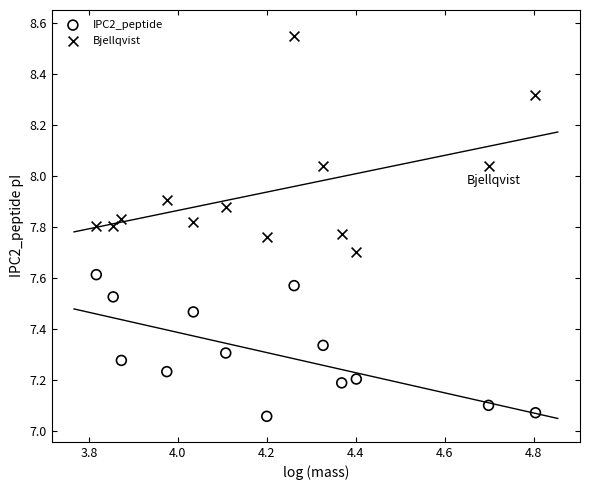

What is the X range (max minus min) for the scatter plot?

1.0